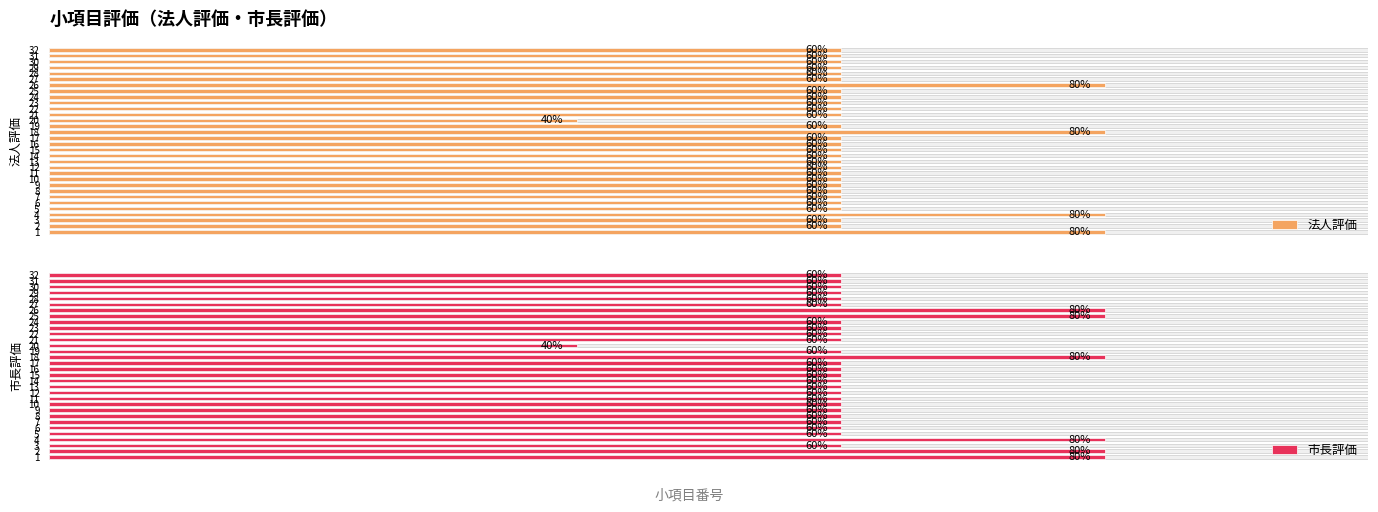

Is the value of 法人評価 at 6 greater than the value of 市長評価 at 5?

No